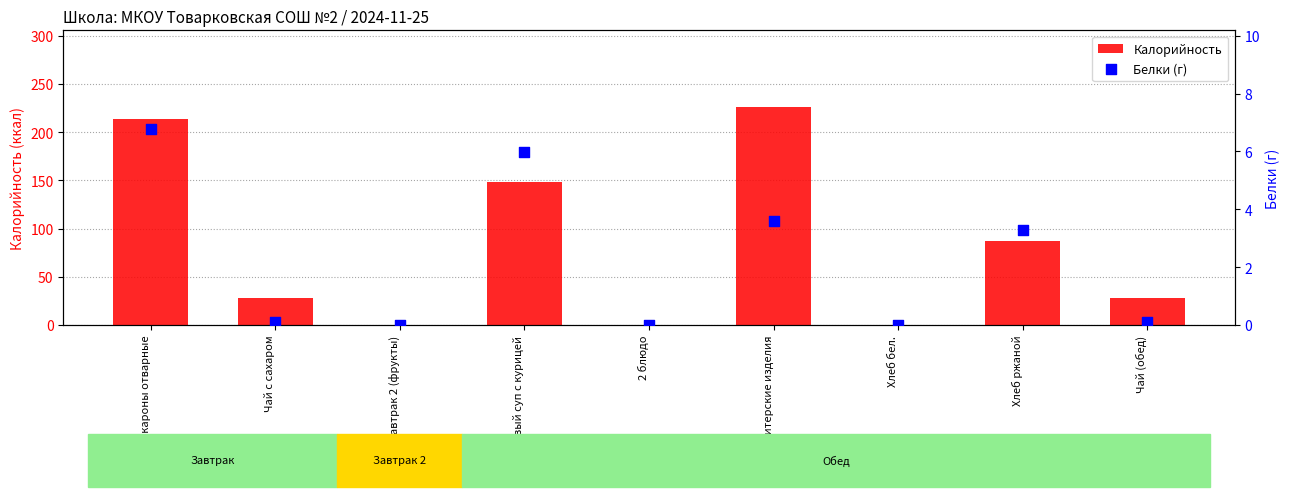

Which series reaches the maximum Y coordinate?

Калорийность